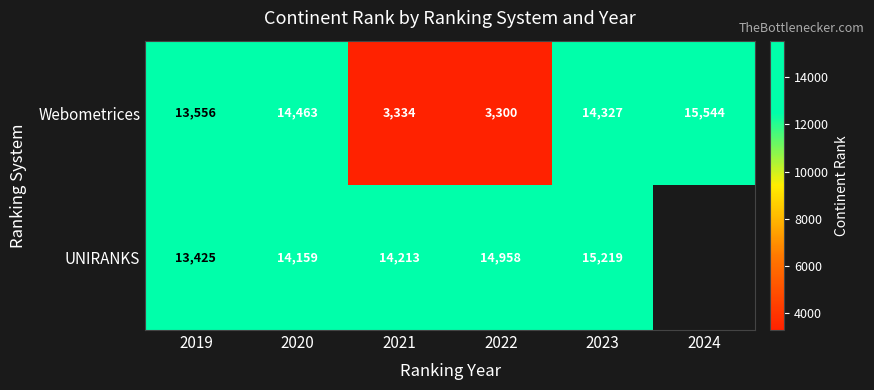

Where is Webometrices nearest to the value 9422?

2019